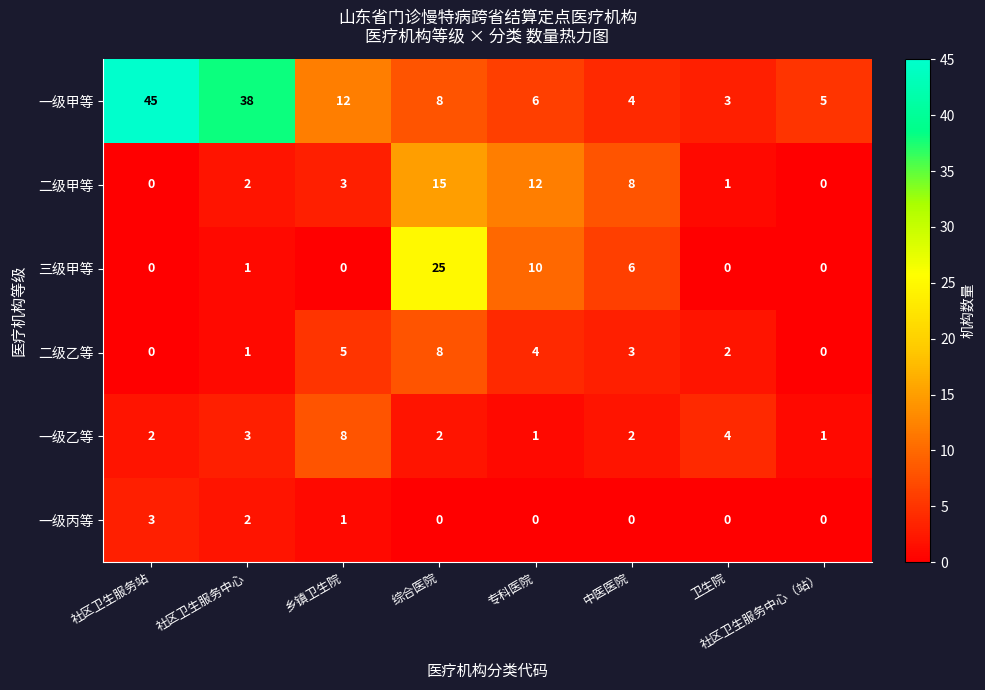

What is the highest value of the 一级甲等 series?

45